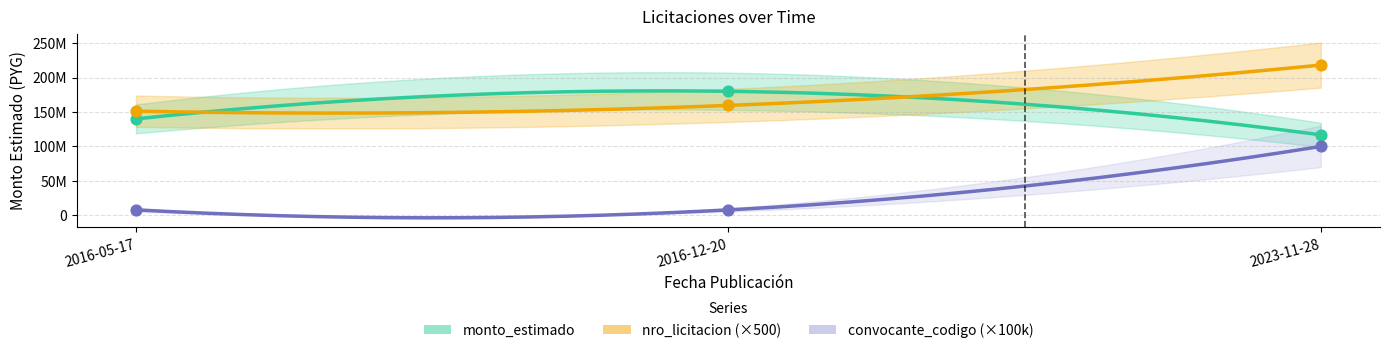

Which series reaches the minimum Y coordinate?

convocante_codigo